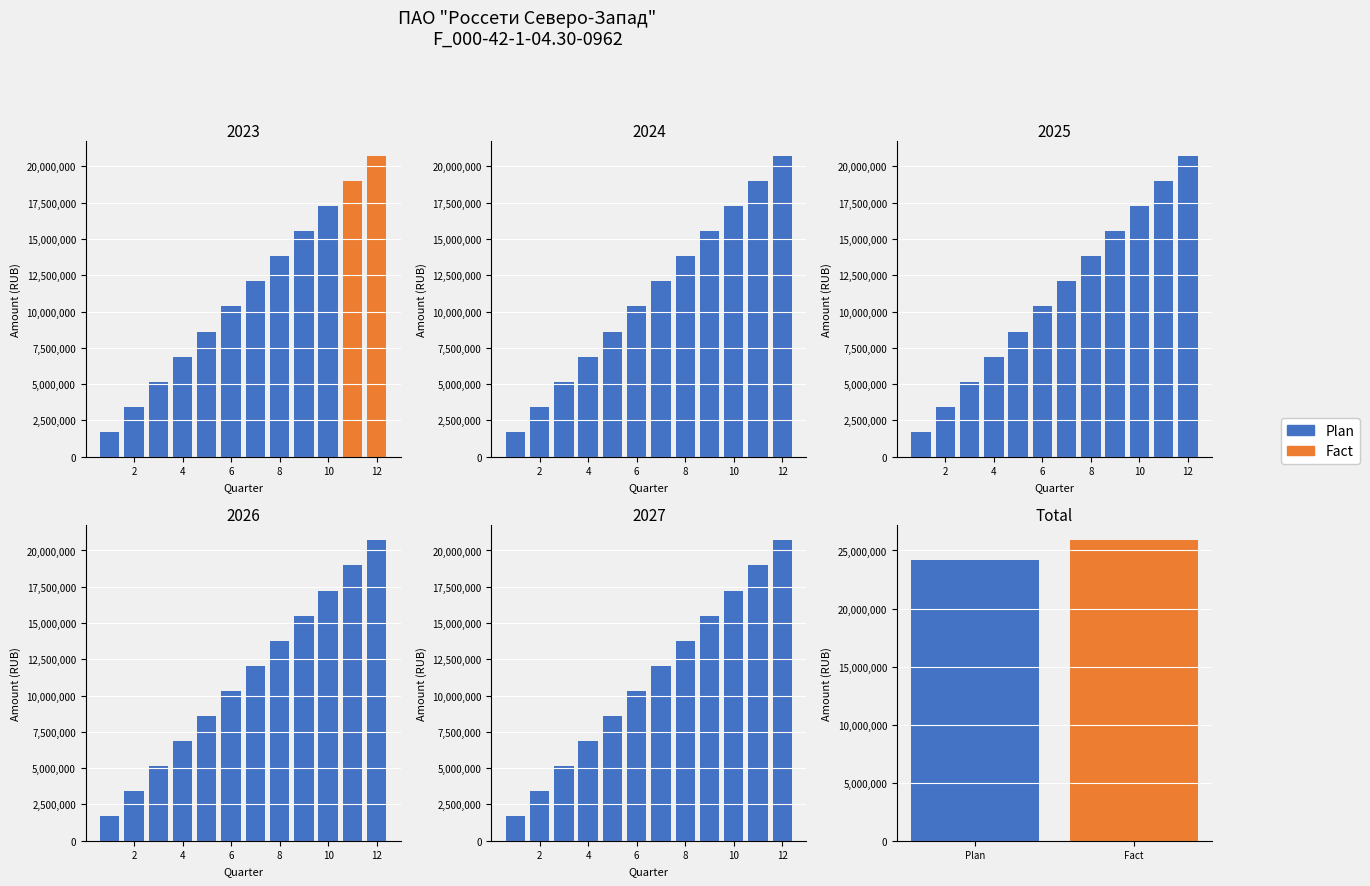

Rank the series by their average value, from highest to lowest.

Fact, Plan